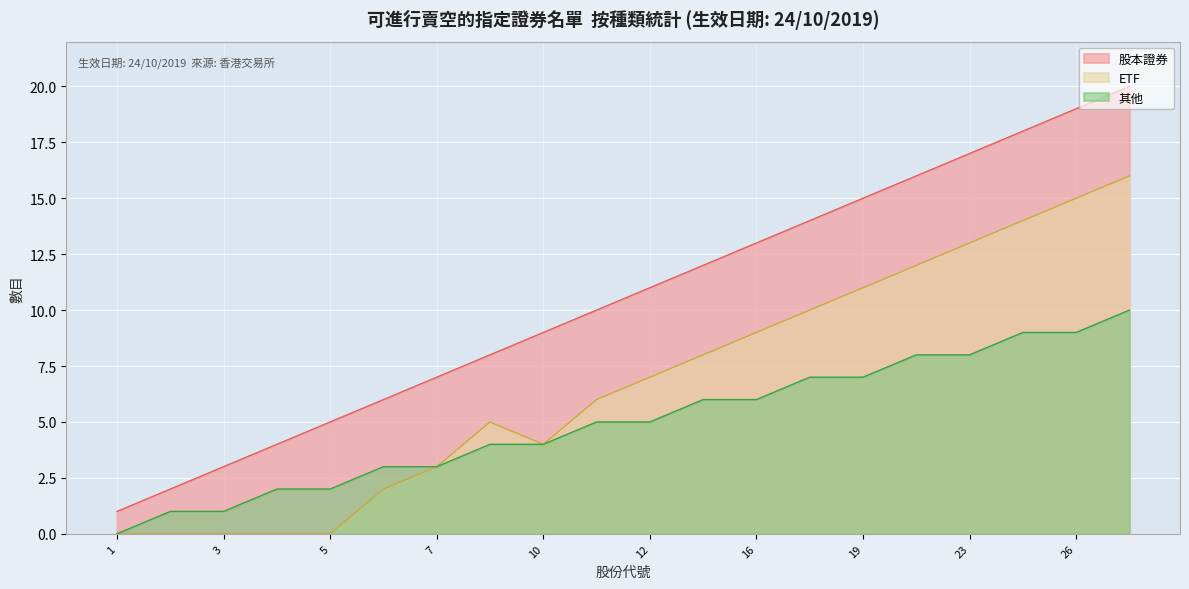

At which label does 股本證券 reach its peak?

27